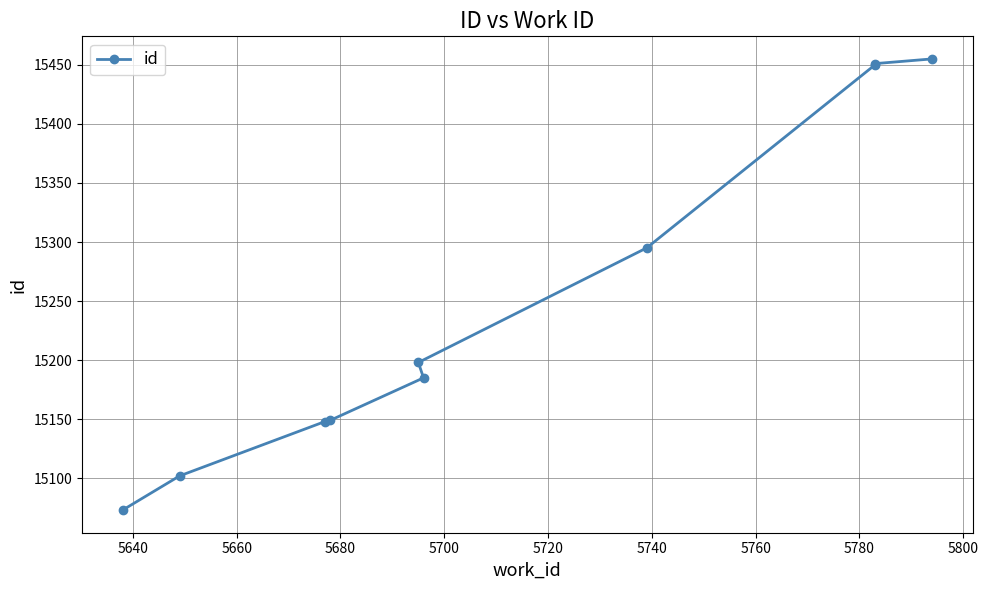

Count the number of data series in this chart.

1